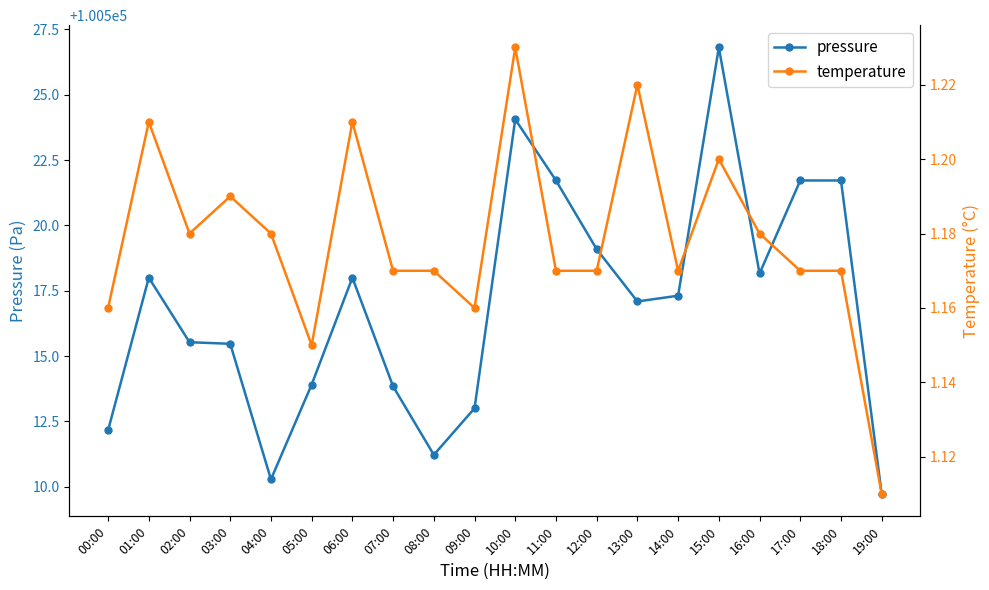

What position from the right is 03:00?

17